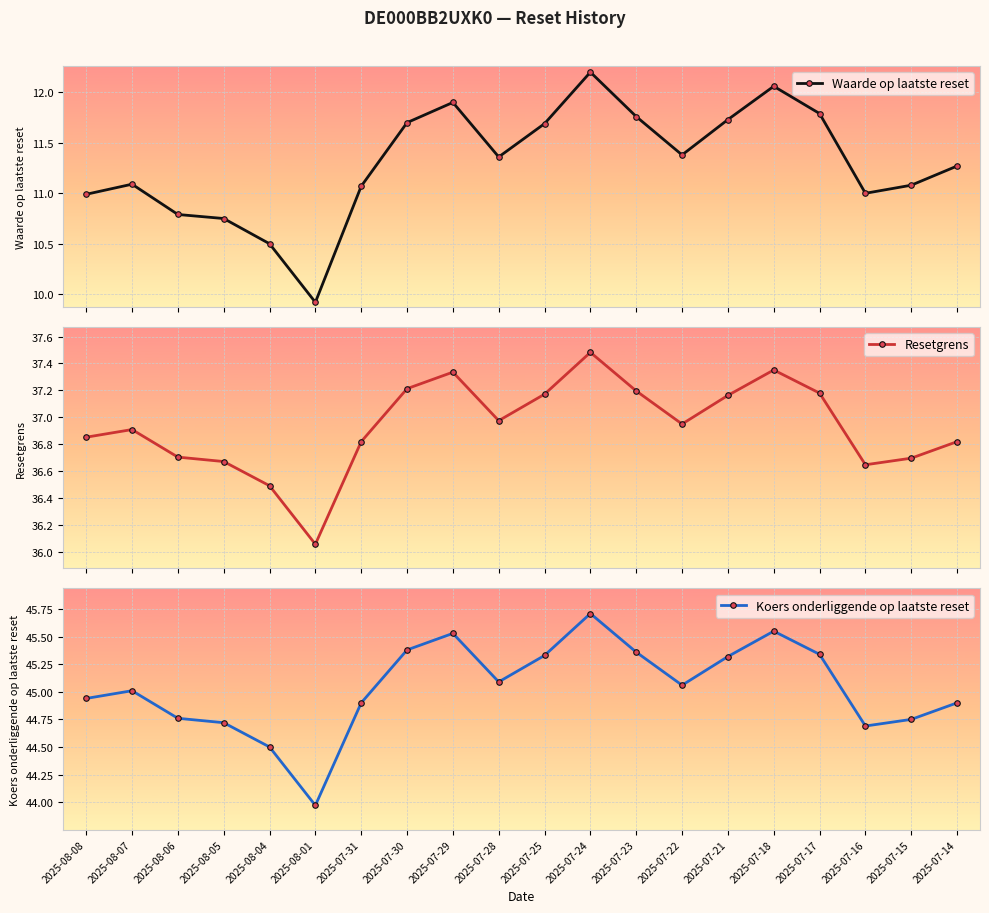

List the labels in order of Resetgrens value, largest first.

2025-07-24, 2025-07-18, 2025-07-29, 2025-07-30, 2025-07-23, 2025-07-17, 2025-07-25, 2025-07-21, 2025-07-28, 2025-07-22, 2025-08-07, 2025-08-08, 2025-07-31, 2025-07-14, 2025-08-06, 2025-07-15, 2025-08-05, 2025-07-16, 2025-08-04, 2025-08-01